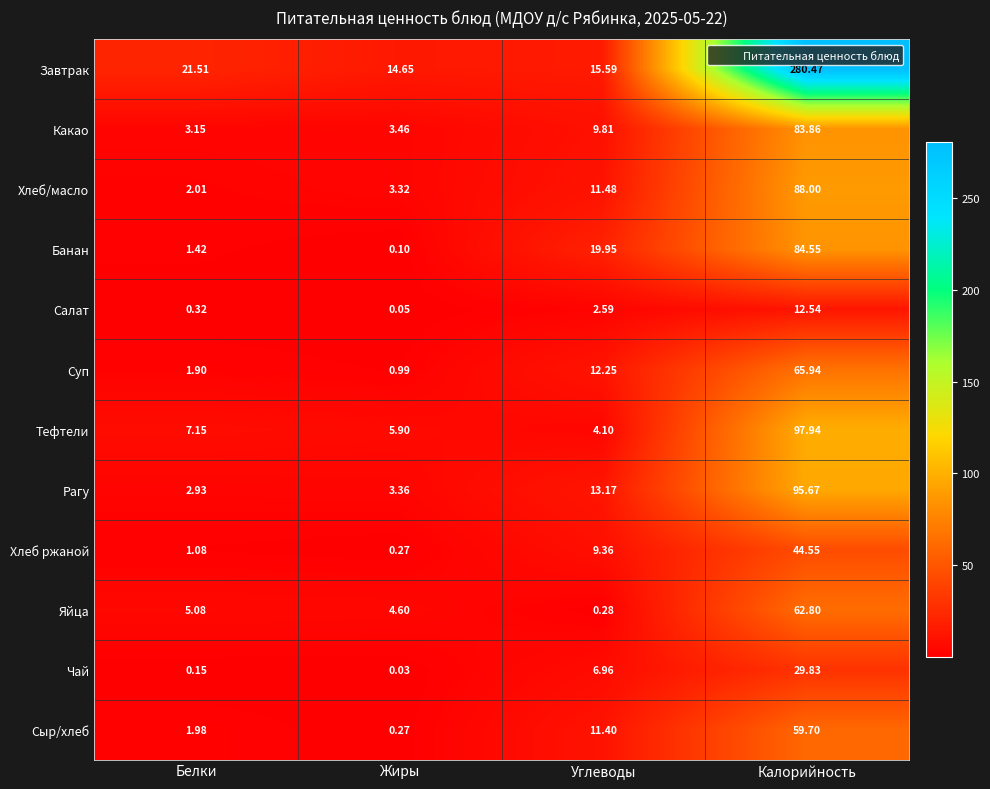

Rank the series at Калорийность from lowest to highest value.

Салат, Чай, Хлеб ржаной, Сыр/хлеб, Яйца, Суп, Какао, Банан, Хлеб/масло, Рагу, Тефтели, Завтрак